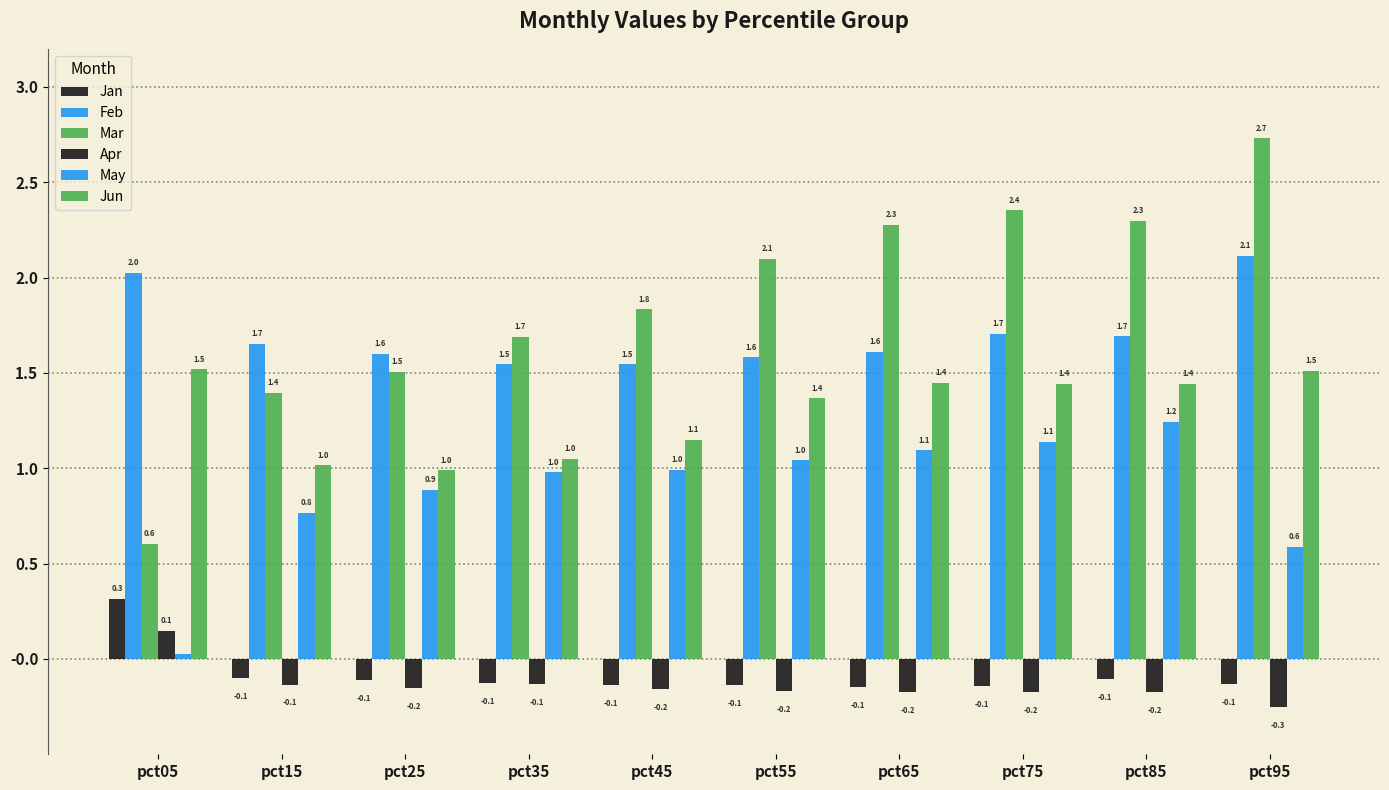

How many groups of bars are there?

10